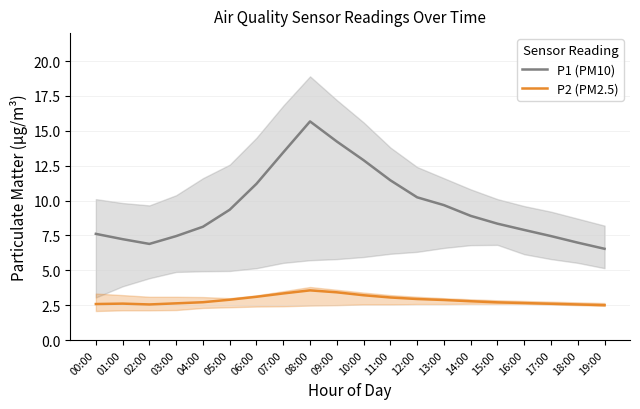

At which category does P2 (PM2.5) reach its first local peak?

01:00